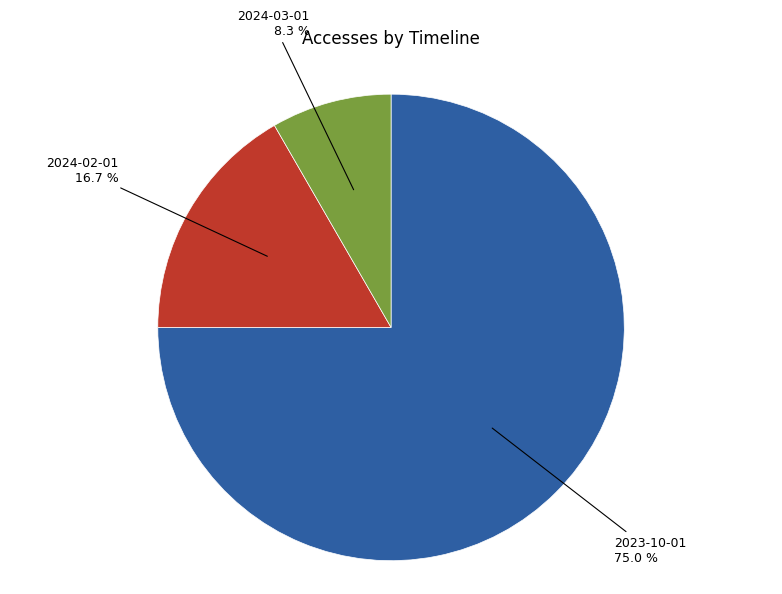

Is there a majority slice in this chart?

Yes